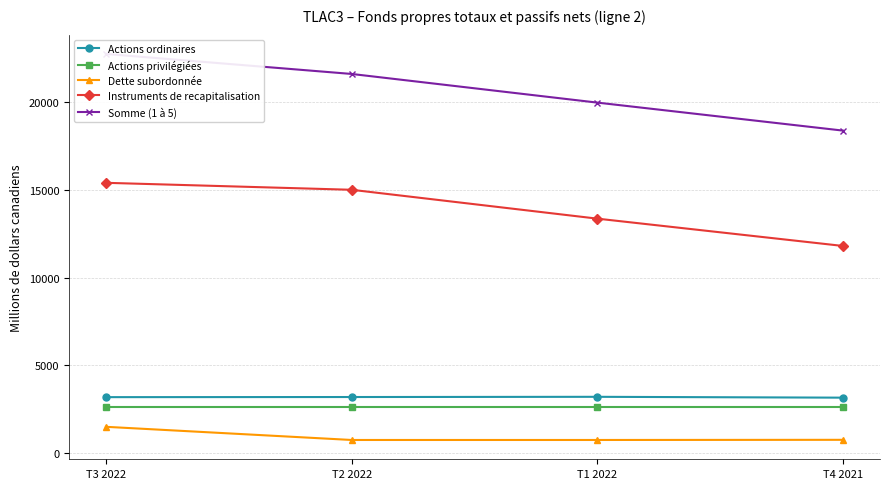

What is the label of the 3rd point from the left?

T1 2022